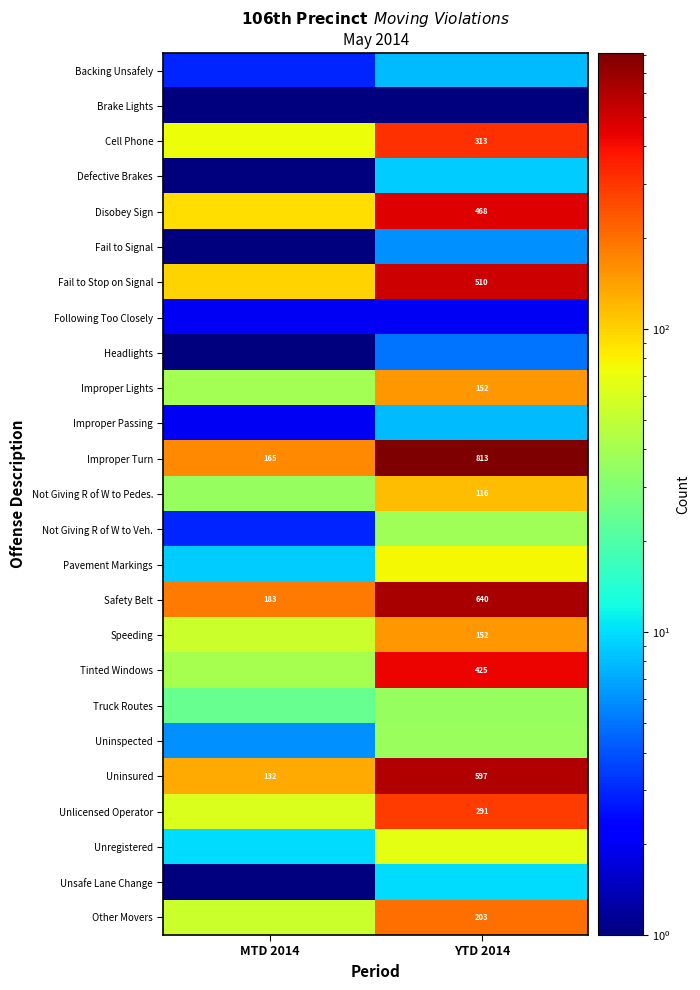

Is it true that Tinted Windows equals 425.0 at YTD 2014?

True